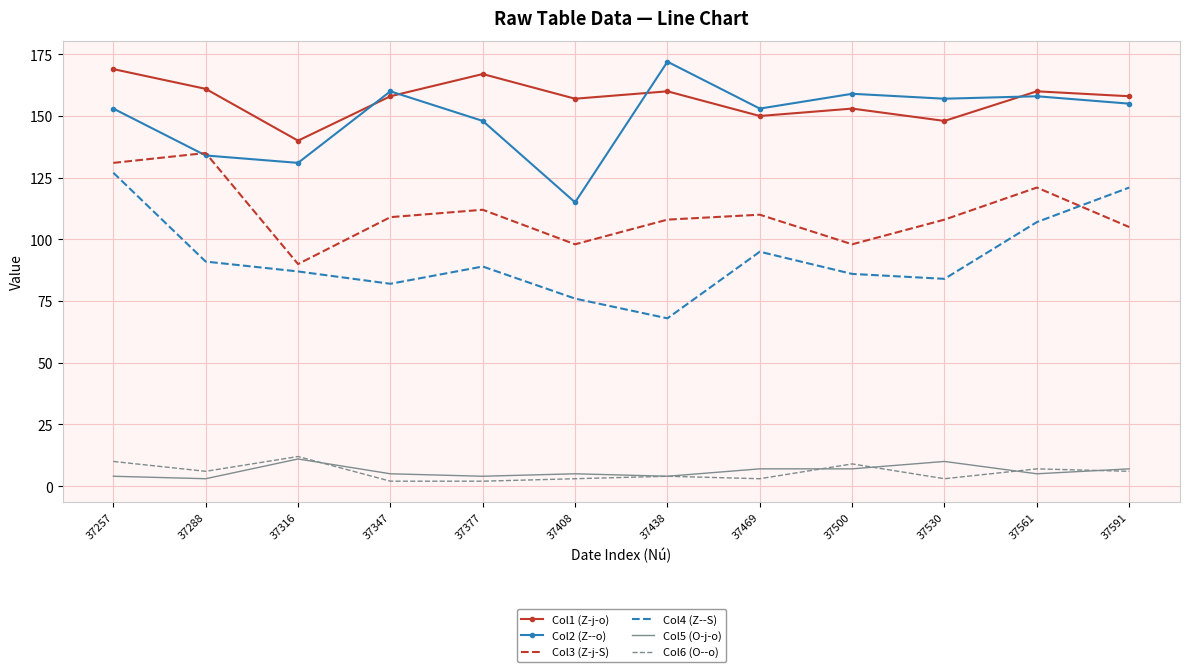

Is the value of Col3 (Z-j-S) at 37257 greater than the value of Col4 (Z--S) at 37408?

Yes